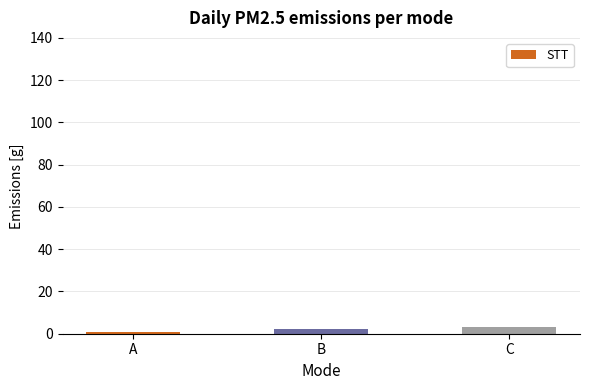

What is the difference between the values at A and C?

2